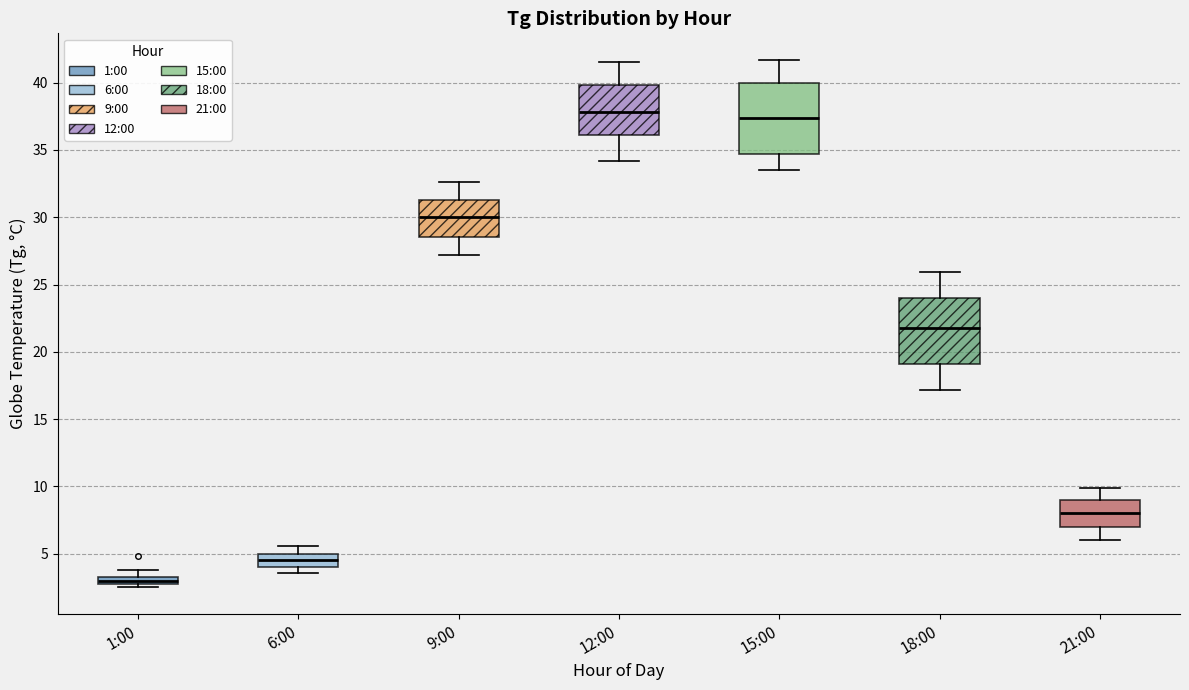

Where is the lower edge of the box for 21:00 on the y-axis? The values are not printed on the chart, so give them approximately, as read against the axis.

7.0